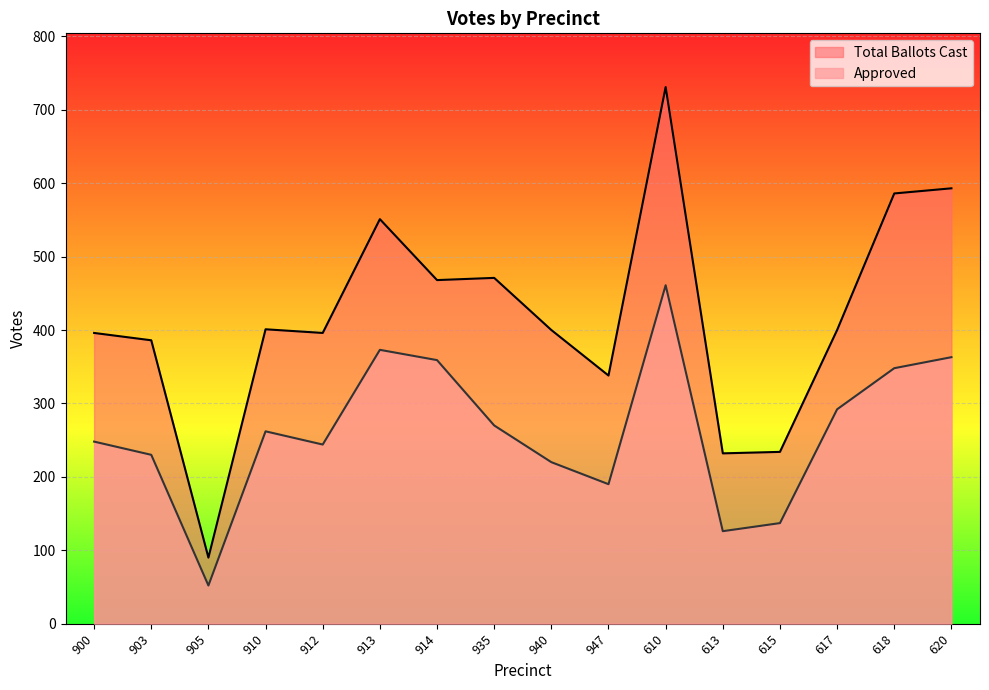

Reading left to right, list all the values displayed in this chart.

Approved: 248	230	52	262	244	373	359	270	220	190	461	126	137	292	348	363
Total Ballots Cast: 396	386	90	401	396	551	468	471	400	338	731	232	234	400	586	593